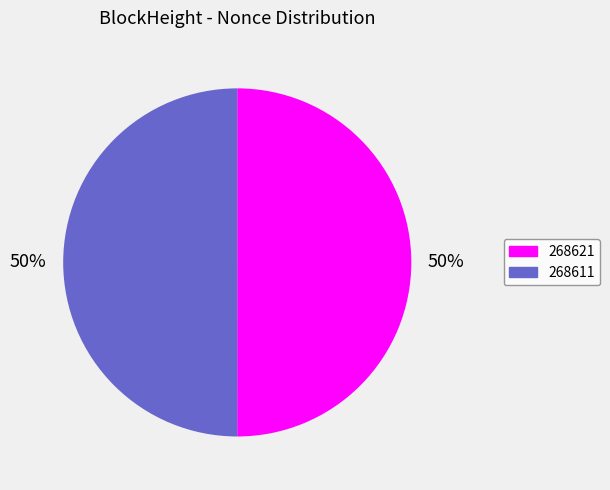

To the nearest percent, what percentage of the pie is 268611?

50%